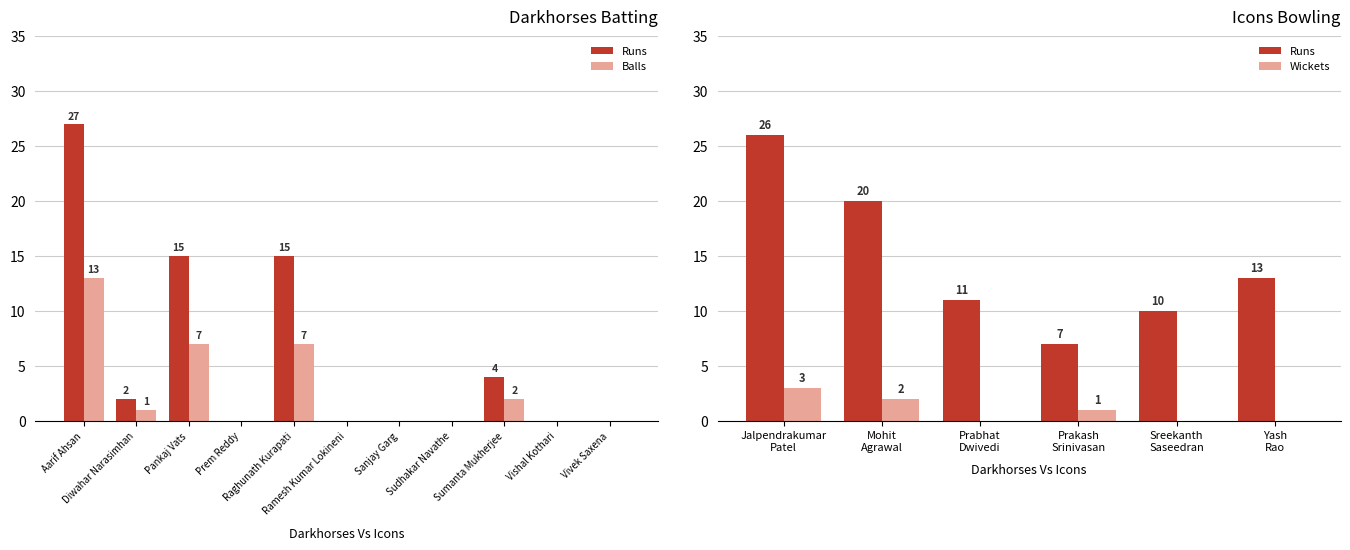

List the series in order of their overall mean, highest first.

Runs, Balls